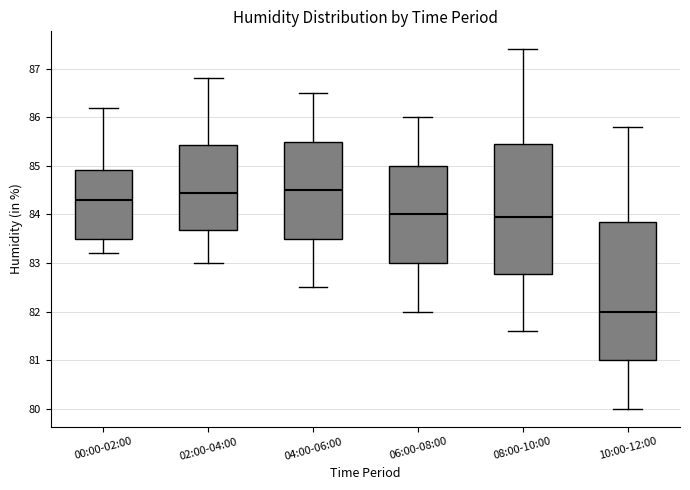

Which box is the tallest, from its lower edge to its upper edge?

10:00-12:00